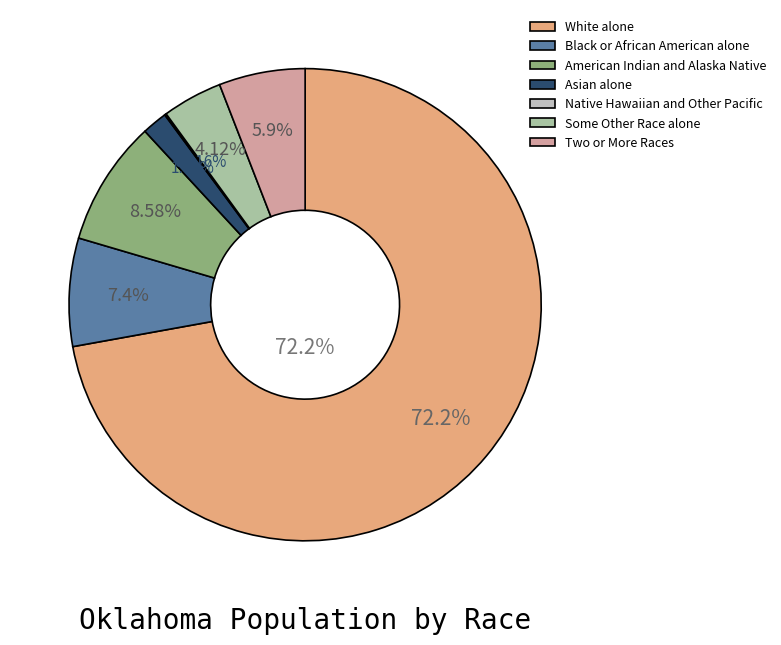

Rank the categories by value from lowest to highest.

Native Hawaiian and Other Pacific, Asian alone, Some Other Race alone, Two or More Races, Black or African American alone, American Indian and Alaska Native, White alone